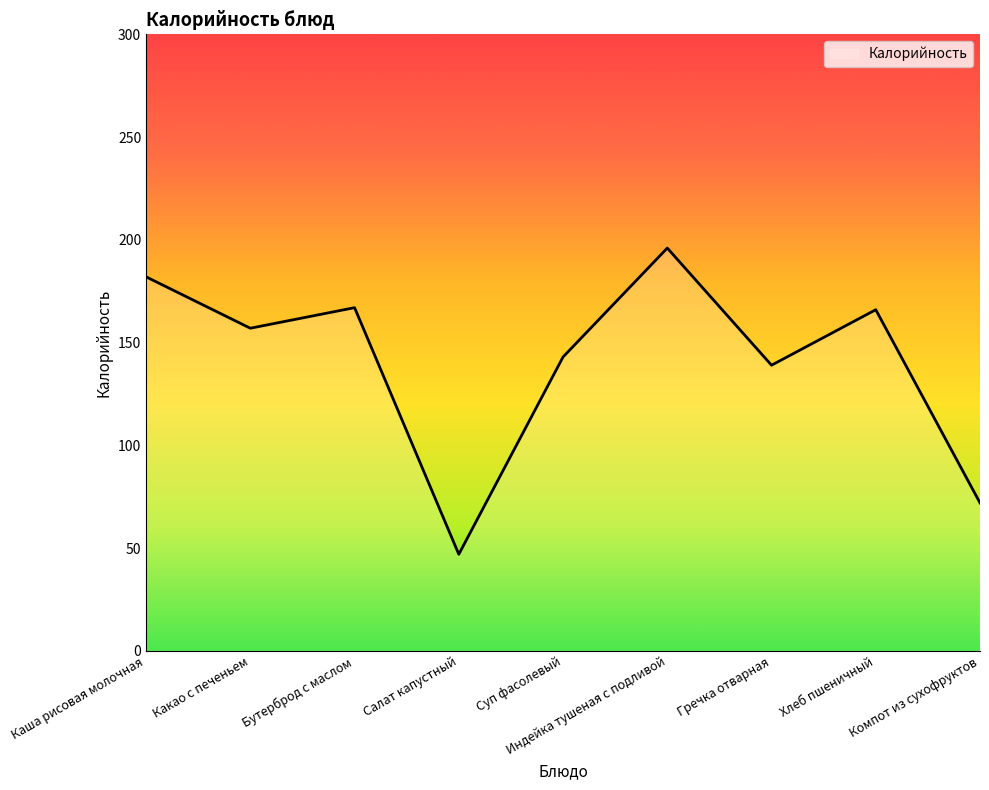

What position from the right is Бутерброд с маслом?

7